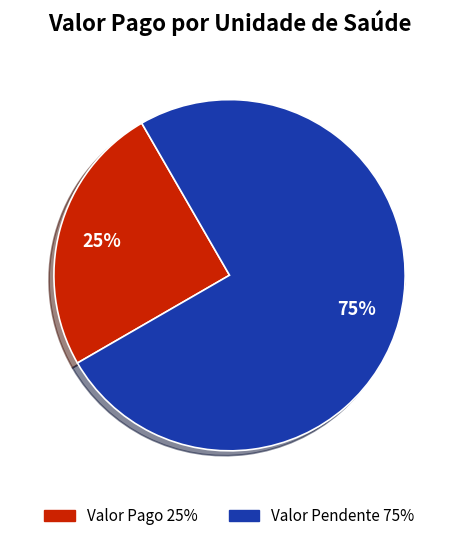

Which slice is the largest?

2